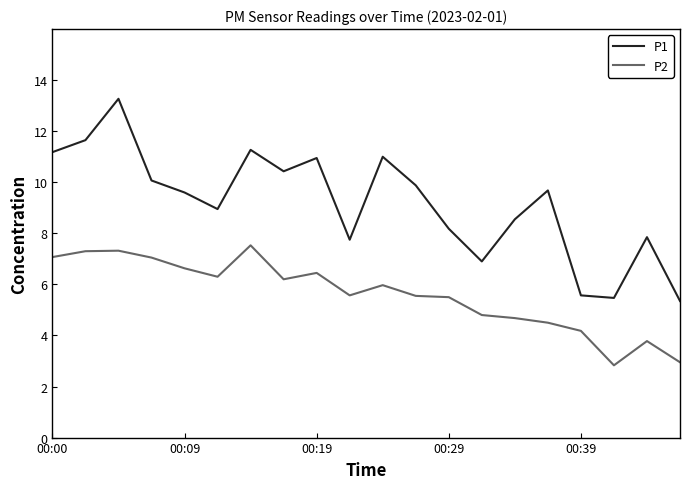

At how many categories does at least one series exceed 12?

1